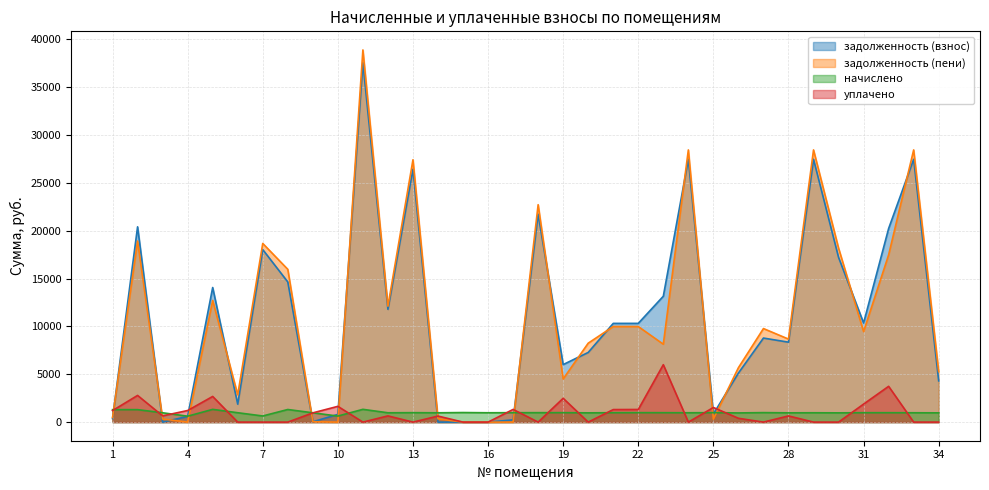

How many lines are shown in the chart?

4